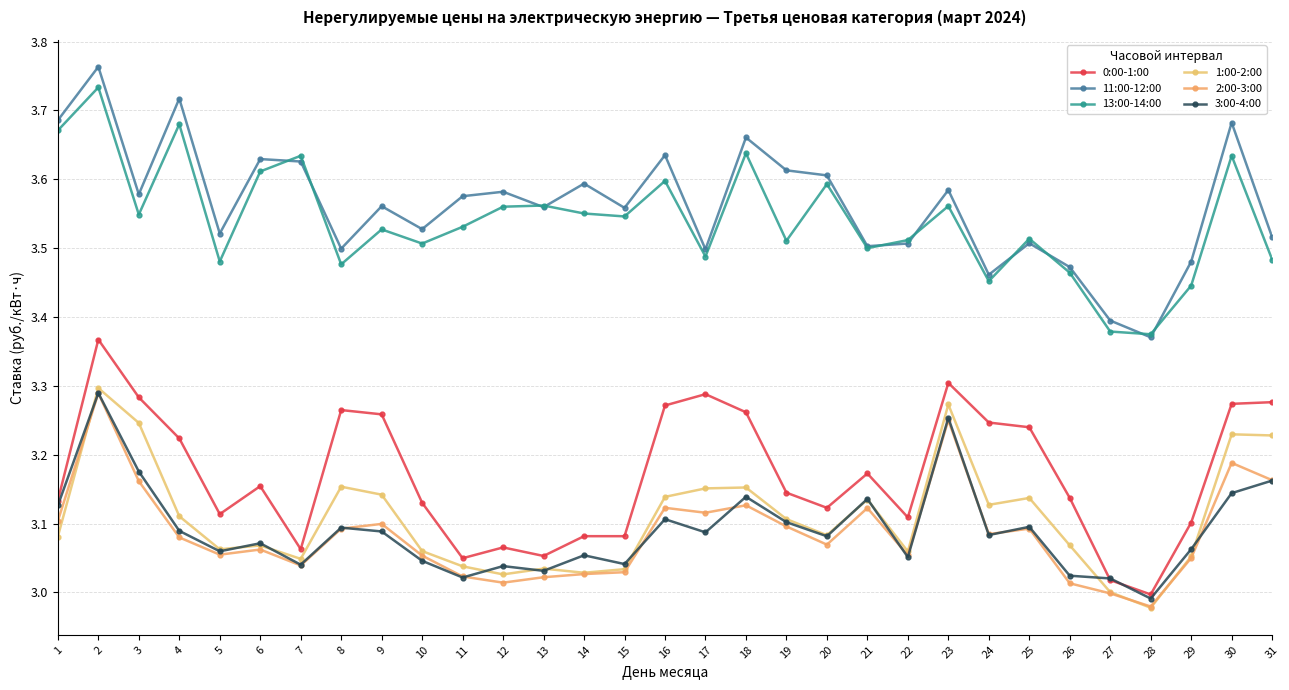

Reading left to right, extract all data points from this chart.

0:00-1:00: 3.1	3.4	3.3	3.2	3.1	3.2	3.1	3.3	3.3	3.1	3.0	3.1	3.1	3.1	3.1	3.3	3.3	3.3	3.1	3.1	3.2	3.1	3.3	3.2	3.2	3.1	3.0	3.0	3.1	3.3	3.3
11:00-12:00: 3.7	3.8	3.6	3.7	3.5	3.6	3.6	3.5	3.6	3.5	3.6	3.6	3.6	3.6	3.6	3.6	3.5	3.7	3.6	3.6	3.5	3.5	3.6	3.5	3.5	3.5	3.4	3.4	3.5	3.7	3.5
13:00-14:00: 3.7	3.7	3.5	3.7	3.5	3.6	3.6	3.5	3.5	3.5	3.5	3.6	3.6	3.6	3.5	3.6	3.5	3.6	3.5	3.6	3.5	3.5	3.6	3.5	3.5	3.5	3.4	3.4	3.4	3.6	3.5
1:00-2:00: 3.1	3.3	3.2	3.1	3.1	3.1	3.0	3.2	3.1	3.1	3.0	3.0	3.0	3.0	3.0	3.1	3.2	3.2	3.1	3.1	3.1	3.1	3.3	3.1	3.1	3.1	3.0	3.0	3.1	3.2	3.2
2:00-3:00: 3.1	3.3	3.2	3.1	3.1	3.1	3.0	3.1	3.1	3.1	3.0	3.0	3.0	3.0	3.0	3.1	3.1	3.1	3.1	3.1	3.1	3.1	3.3	3.1	3.1	3.0	3.0	3.0	3.0	3.2	3.2
3:00-4:00: 3.1	3.3	3.2	3.1	3.1	3.1	3.0	3.1	3.1	3.0	3.0	3.0	3.0	3.1	3.0	3.1	3.1	3.1	3.1	3.1	3.1	3.1	3.3	3.1	3.1	3.0	3.0	3.0	3.1	3.1	3.2